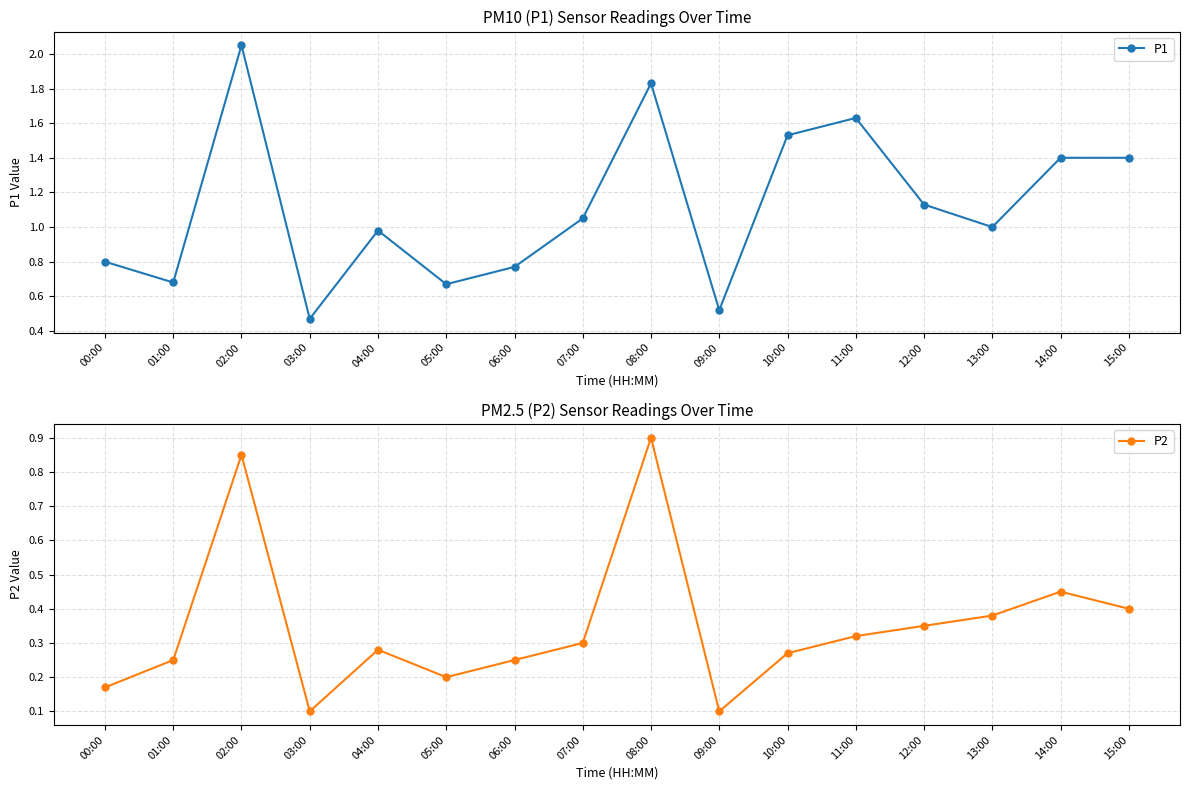

What is the label of the 11th point from the right?

05:00